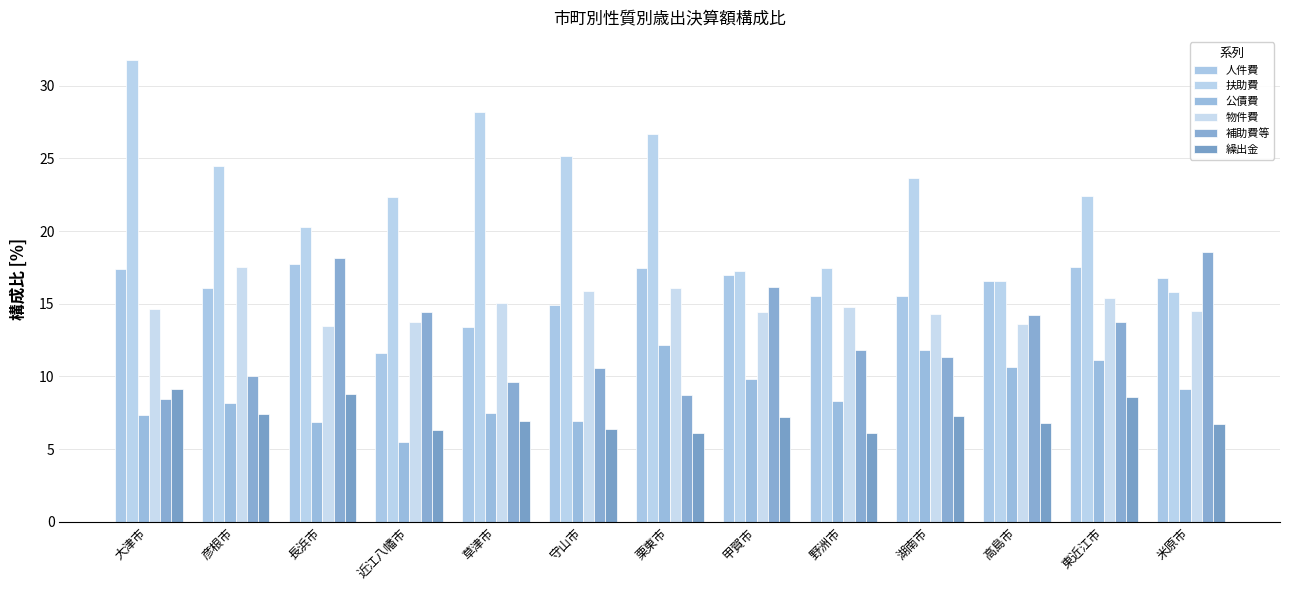

At how many categories does at least one series exceed 10?

13